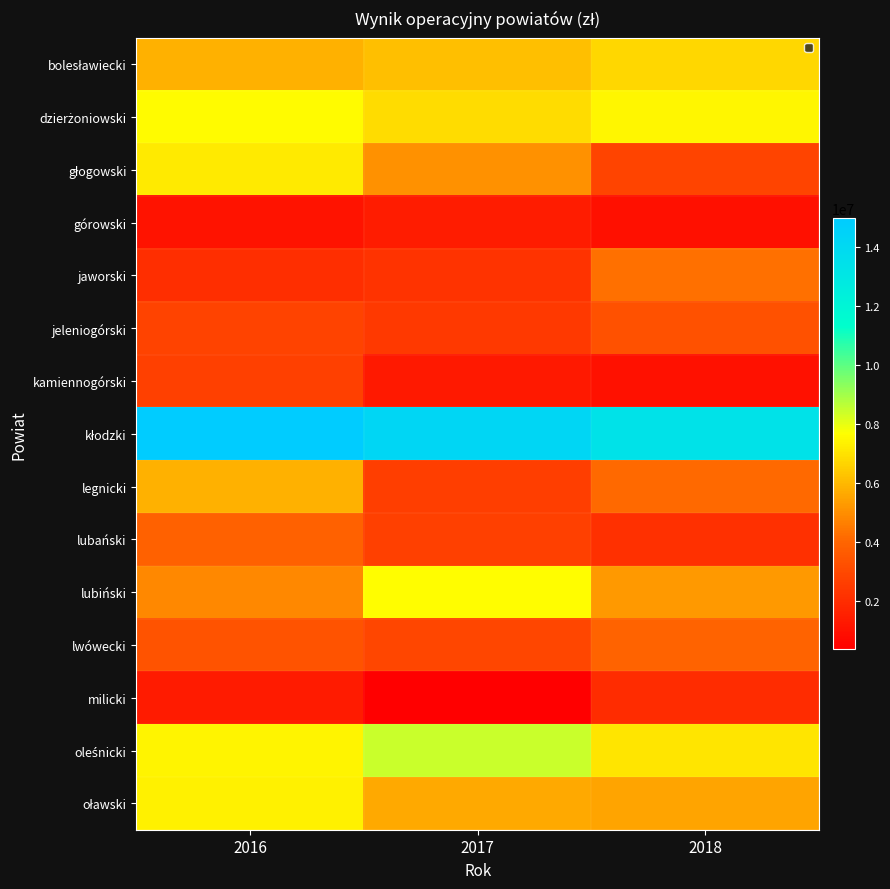

What is the spread (max minus min) of values at 2017?

13816379.0